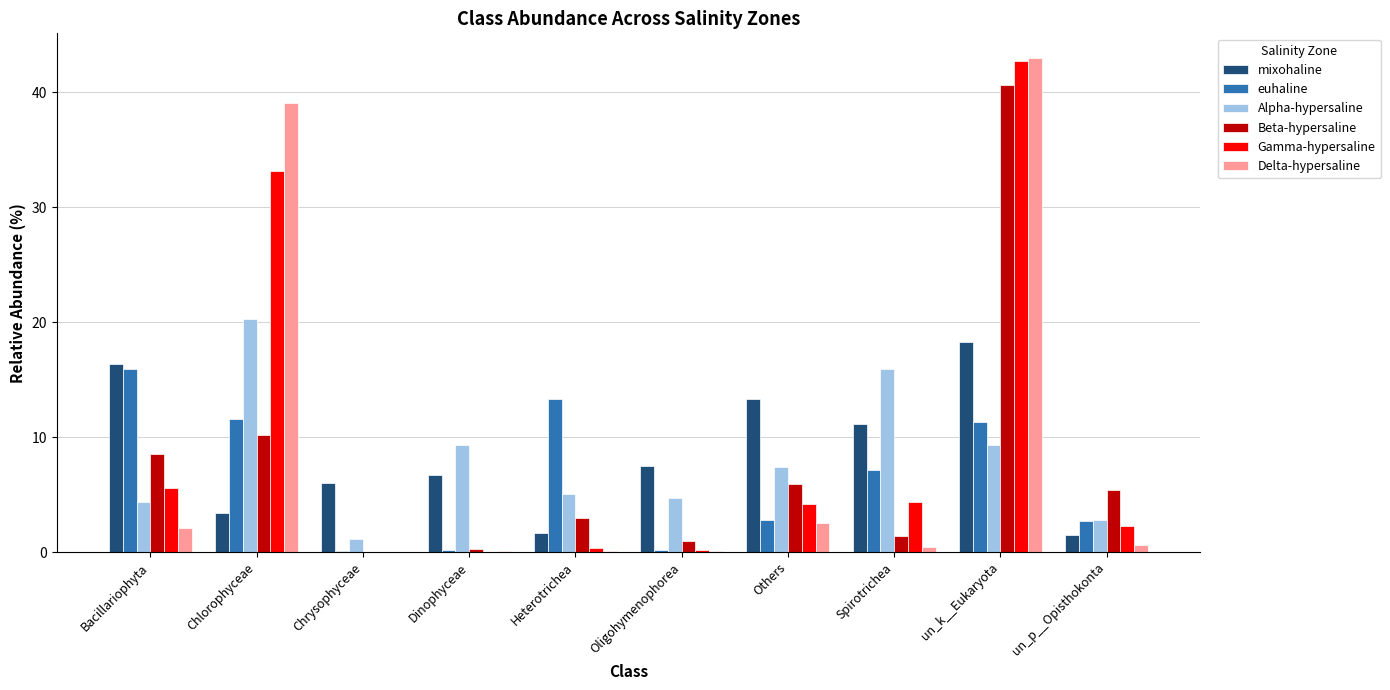

What is the maximum value for Gamma-hypersaline?

42.7